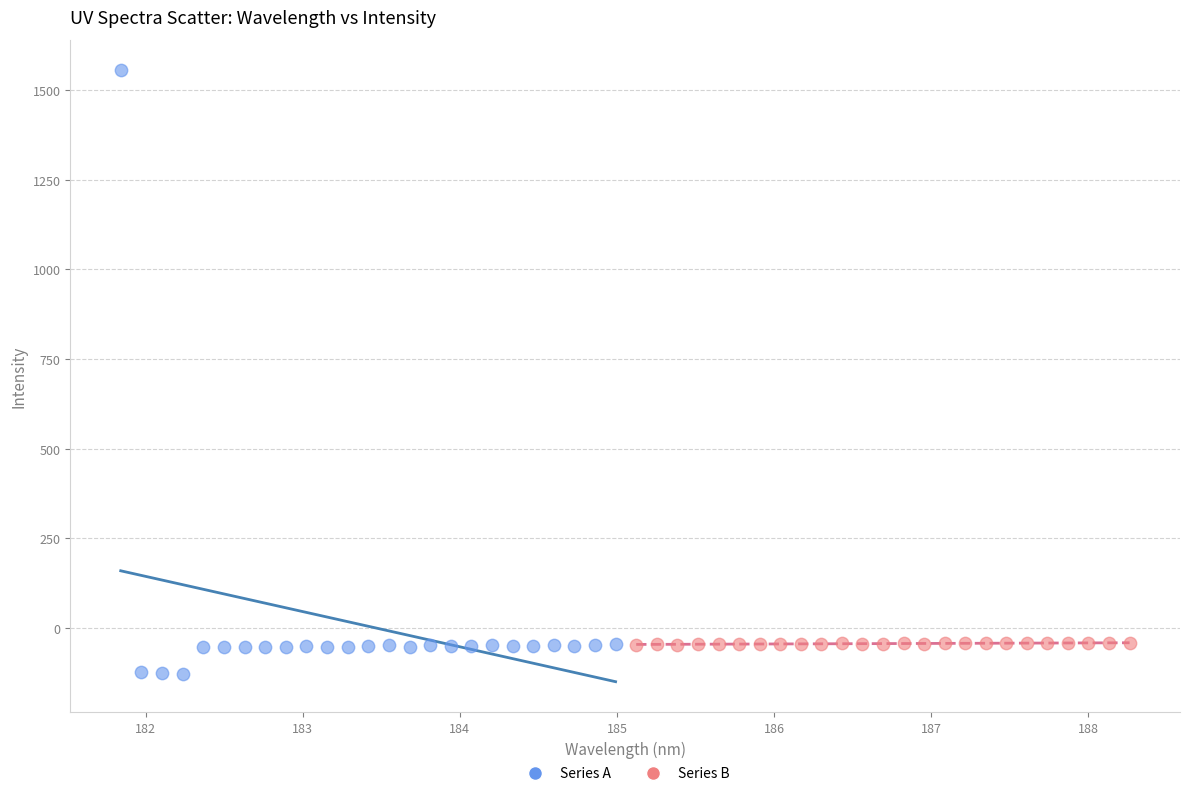

What are all the series names shown in the legend?

Series A, Series B